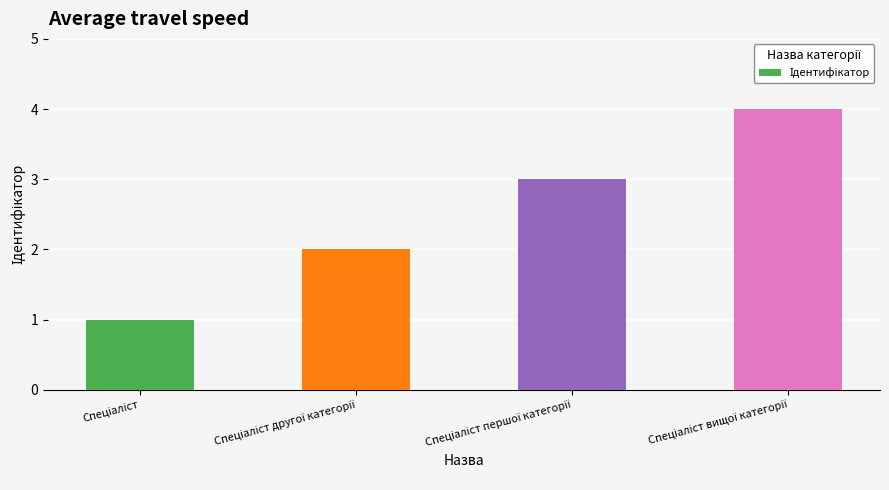

What is the greatest value displayed?

4